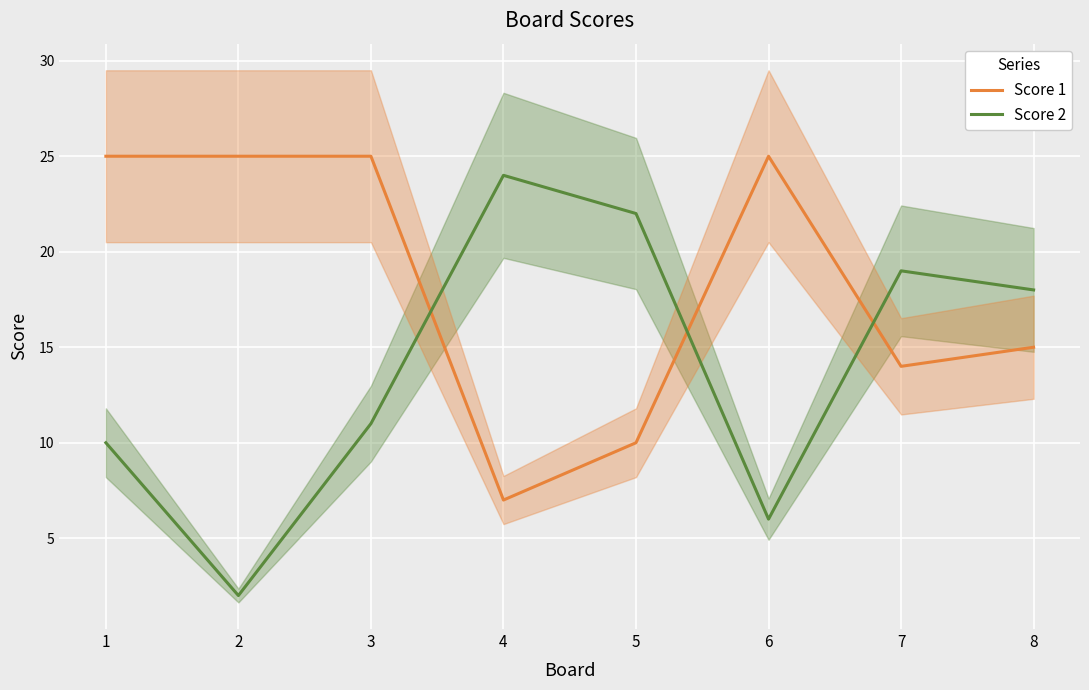

Between which two adjacent categories do Score 2 and Score 1 first intersect?

3 and 4